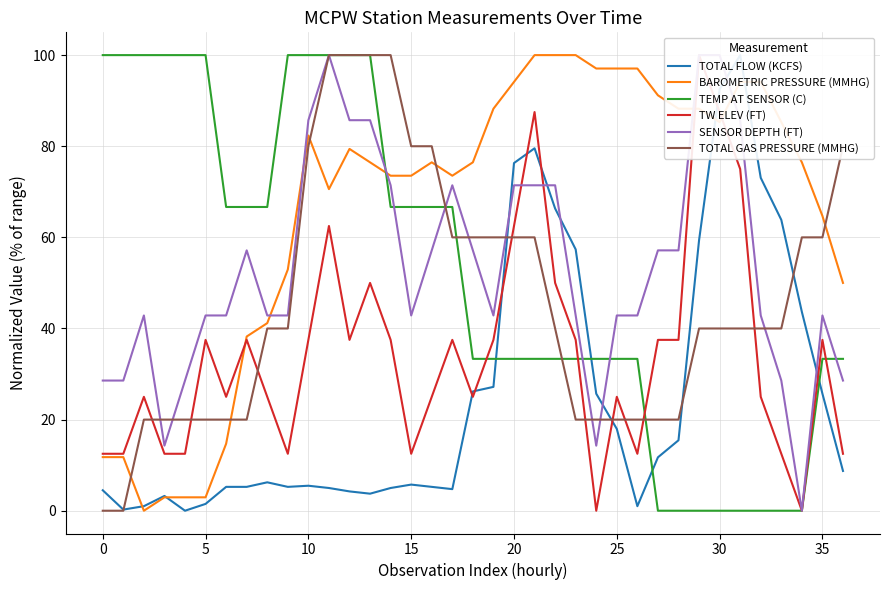

What is the maximum value for BAROMETRIC PRESSURE (MMHG)?

100.0